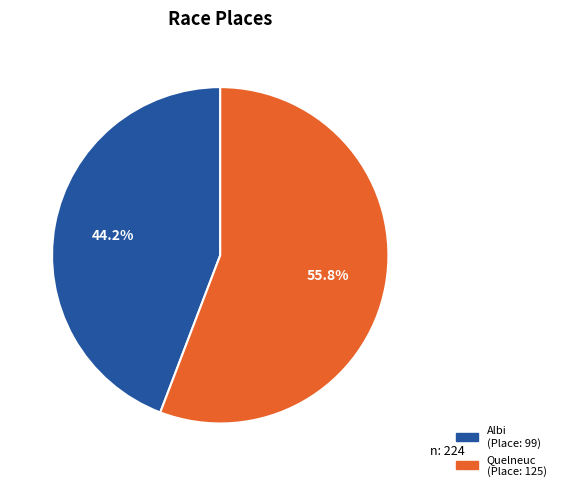

Is there any slice that represents more than half of the pie?

Yes